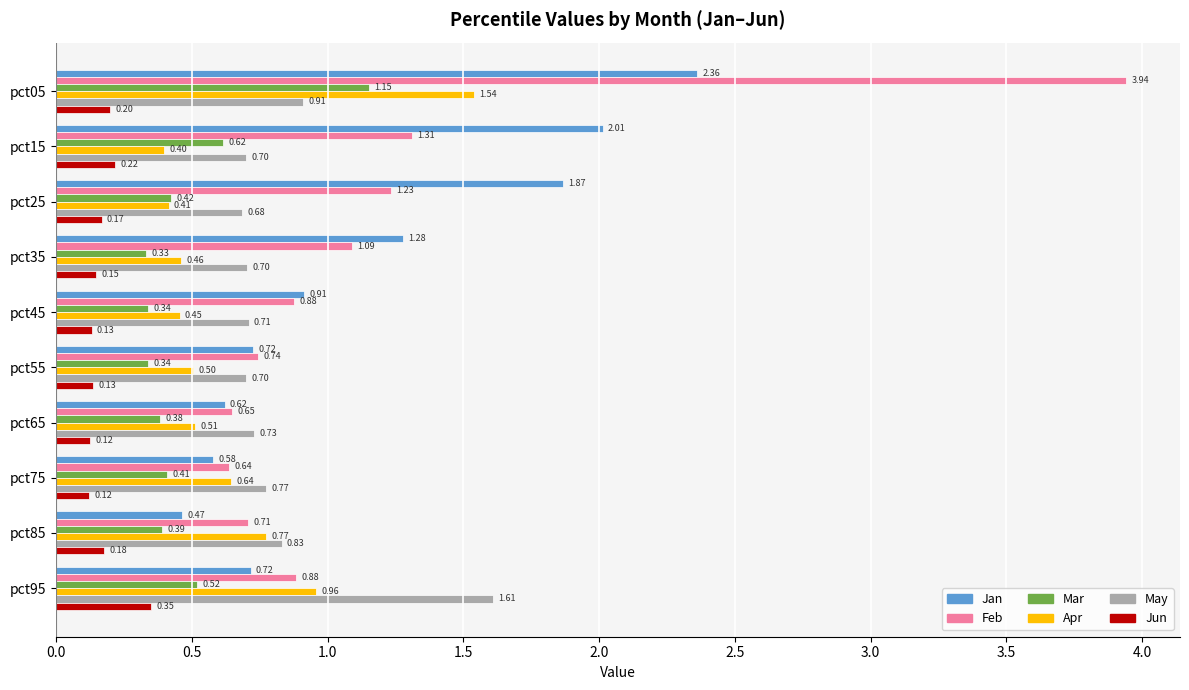

Is the value of Jan at pct95 greater than the value of Jun at pct75?

Yes